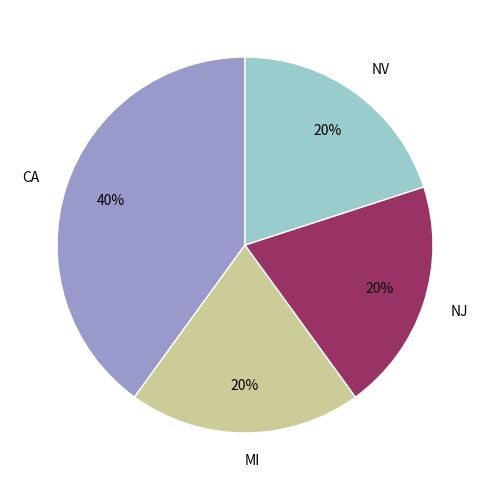

Count the number of slices in the pie.

4